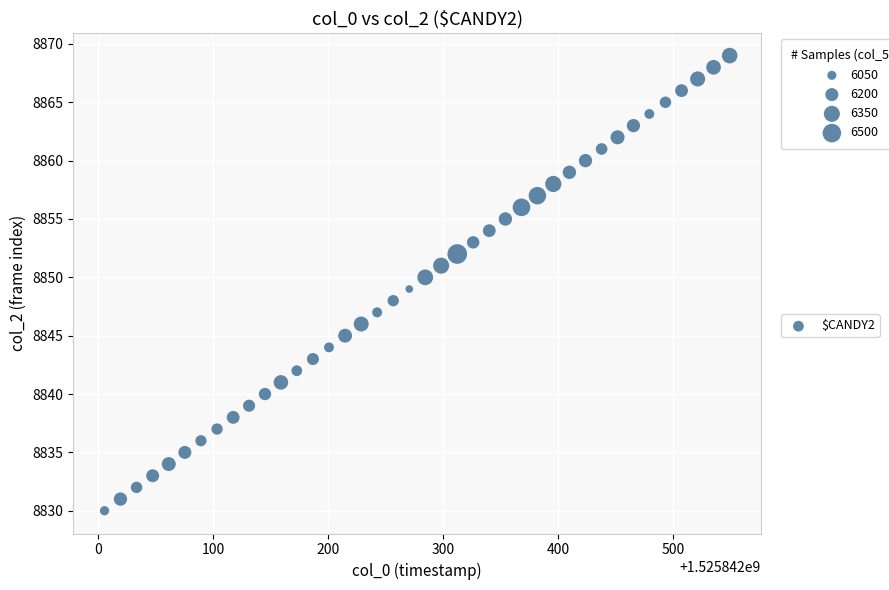

What is the range of Y values (max minus min)?

39